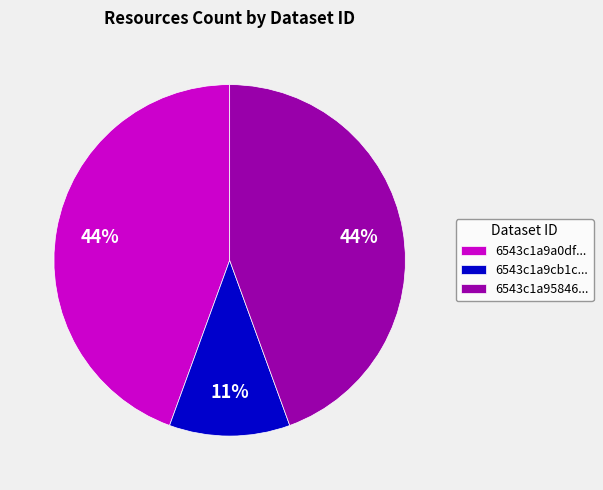

Is the sum of 6543c1a95846... and 6543c1a9a0df... greater than half?

Yes